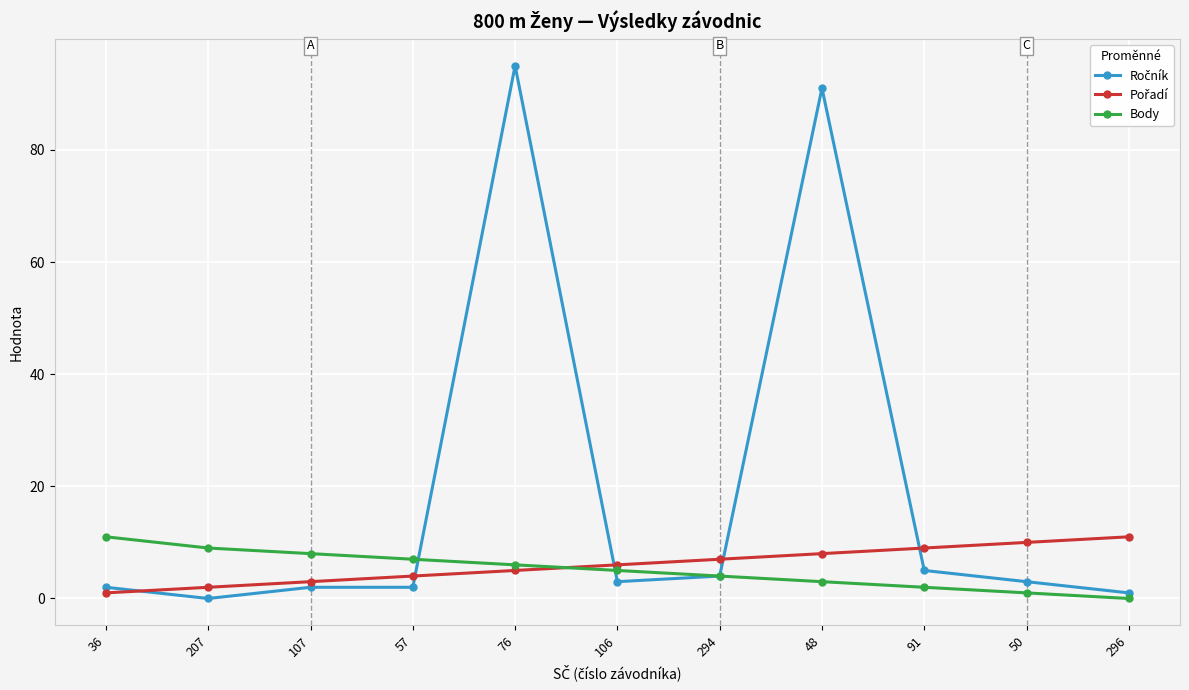

Which category has the lowest value in the Body series?

296